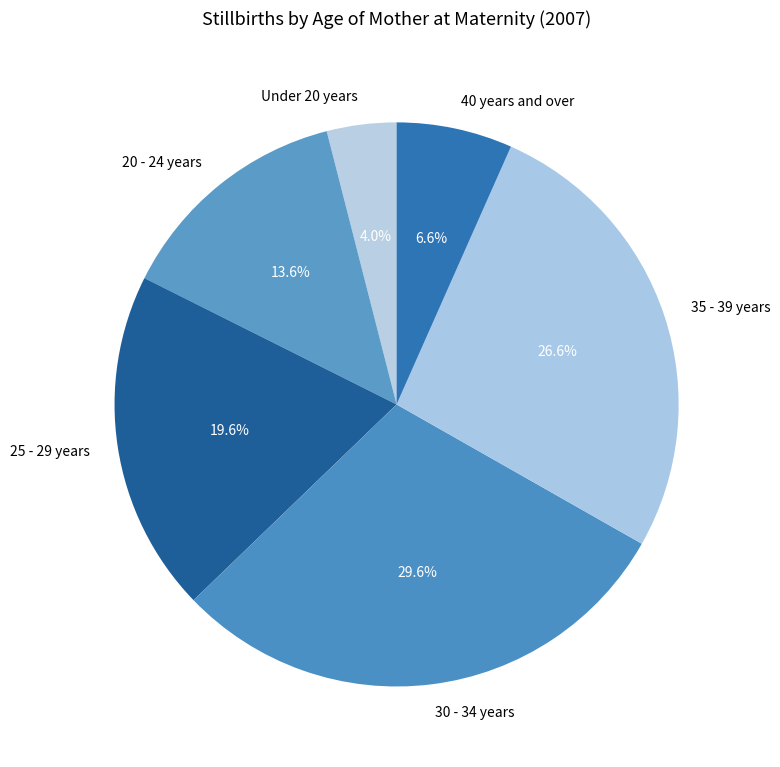

Rank the categories by value from highest to lowest.

30 - 34 years, 35 - 39 years, 25 - 29 years, 20 - 24 years, 40 years and over, Under 20 years